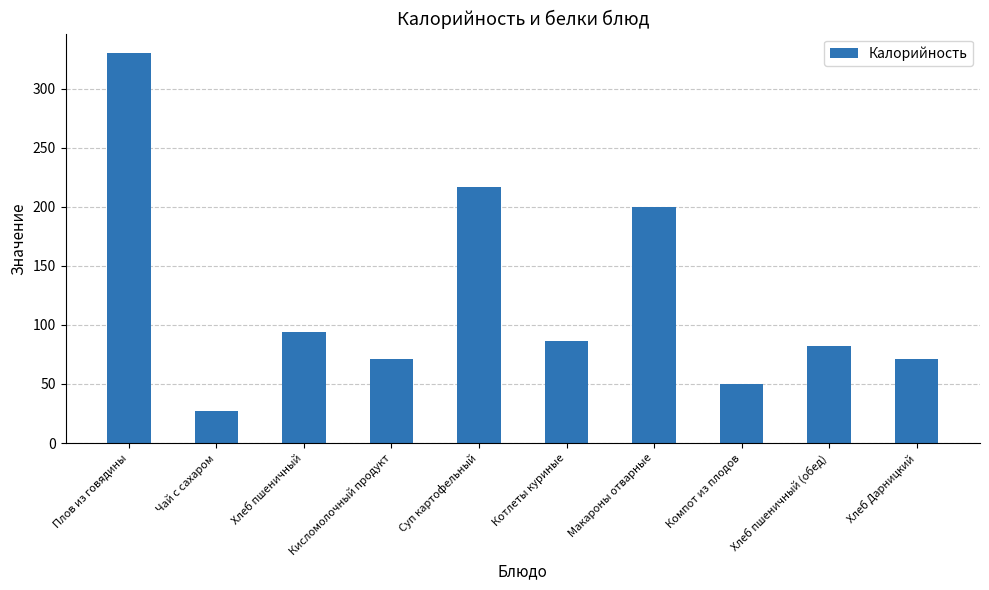

What position from the right is Макароны отварные?

4